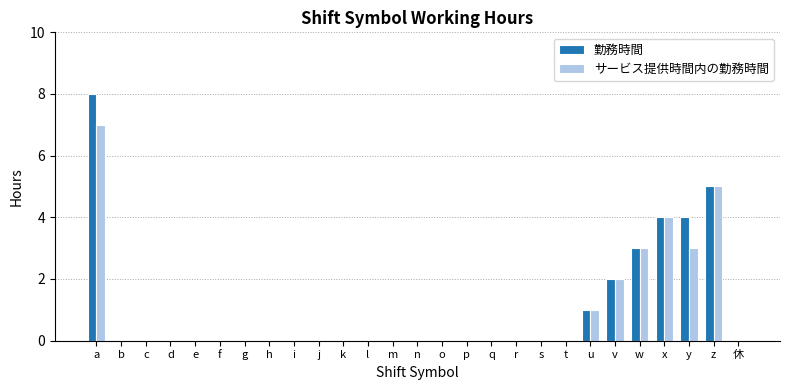

Does the chart contain stacked bars?

No